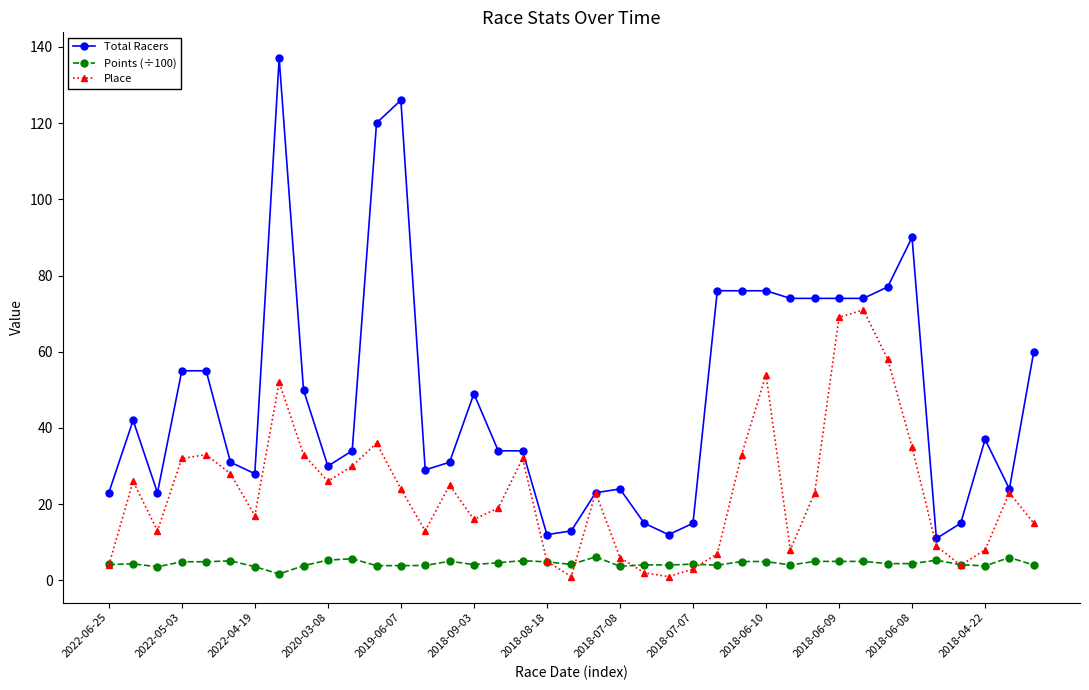

What is the value of the Total Racers point at the 31st from the left?

74.0